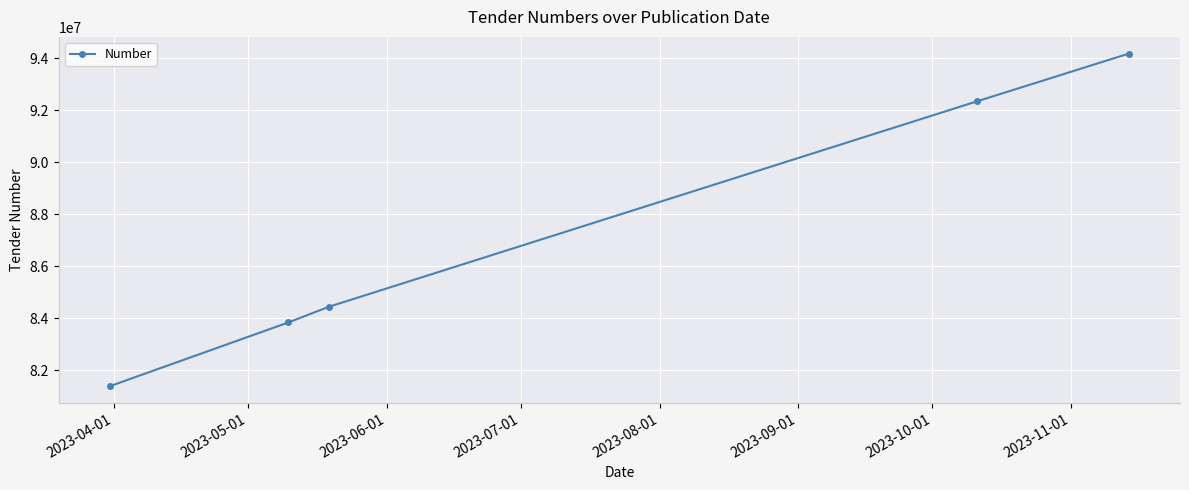

What is the value of the 4th point from the left?

92349127